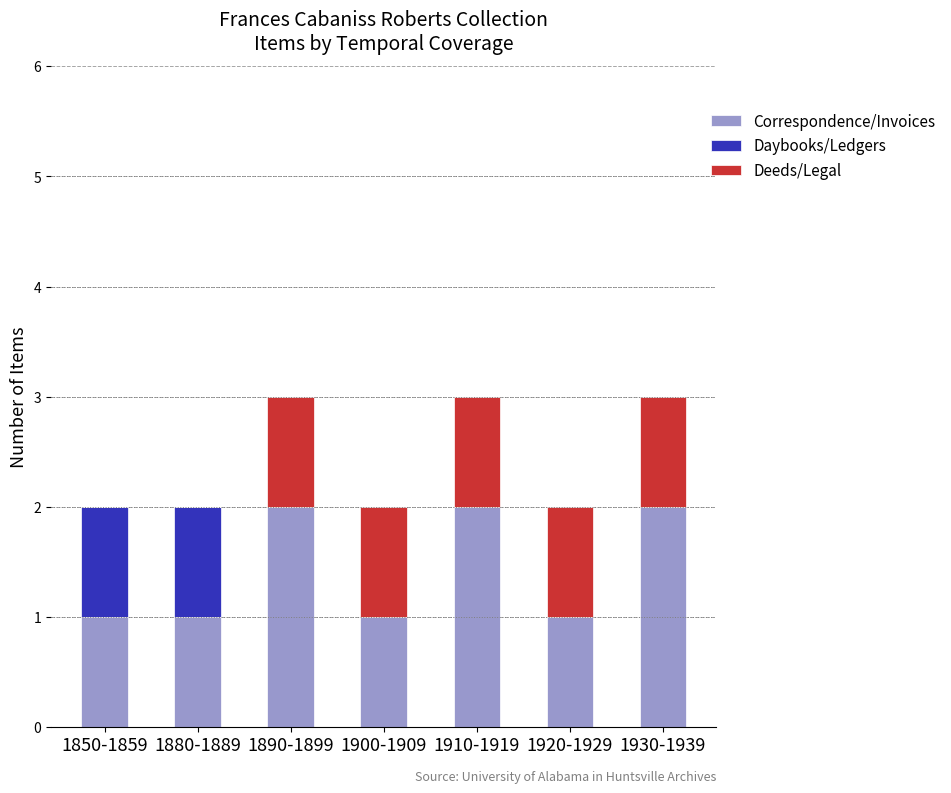

The value of Correspondence/Invoices at 1900-1909 is 1. True or false?

True